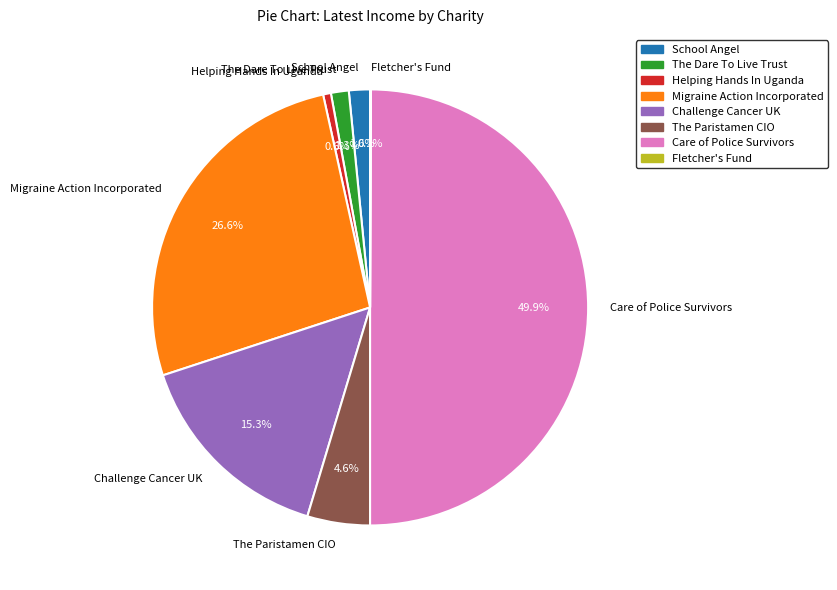

Which slice is the largest?

Care of Police Survivors